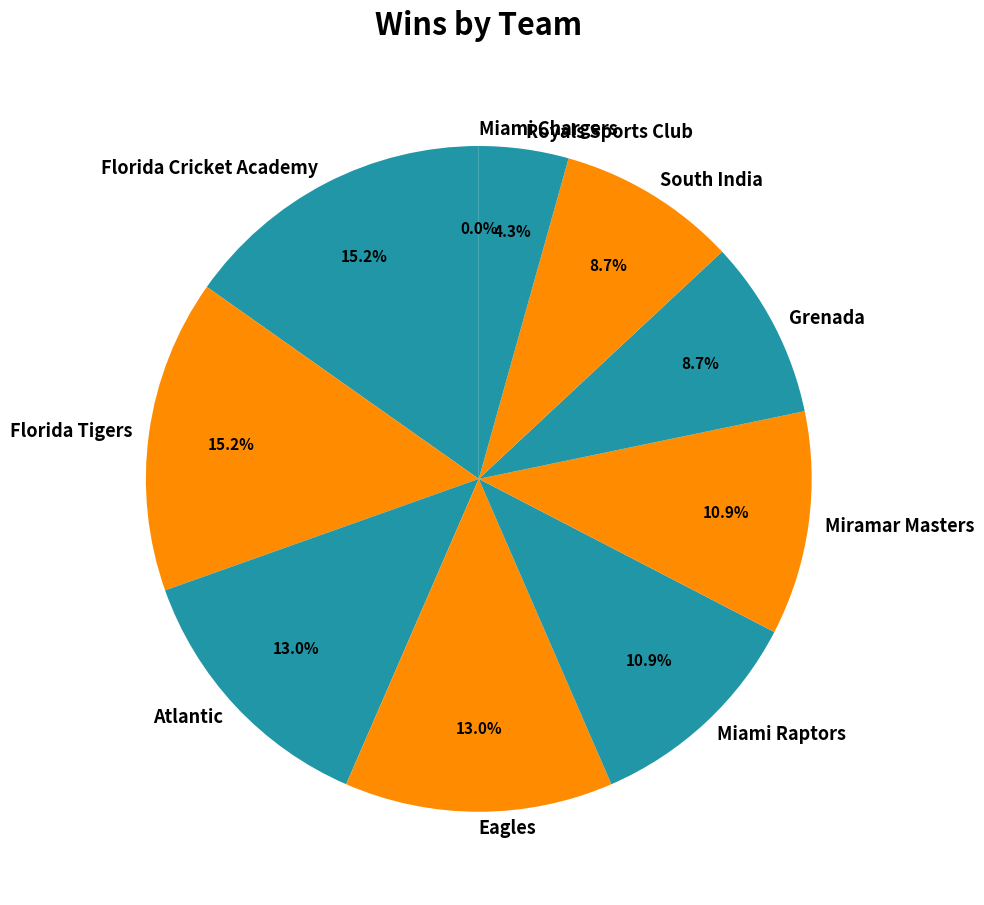

How many segments does this pie chart have?

10